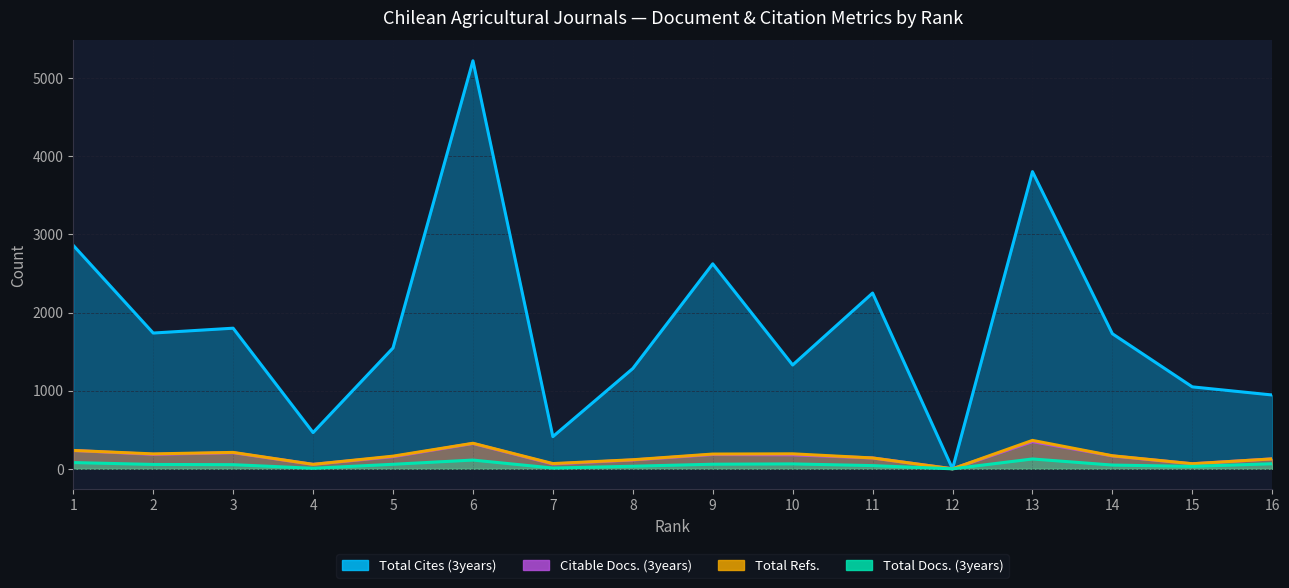

What is the approximate value of Total Refs. at 7, to the nearest 10?

70